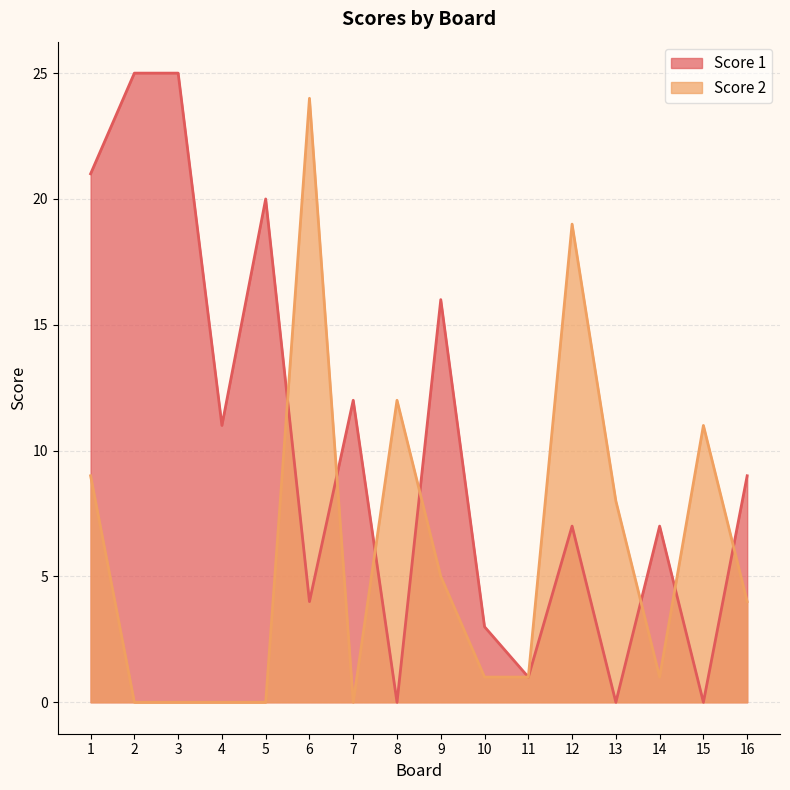

What is the maximum value shown in the chart?

25